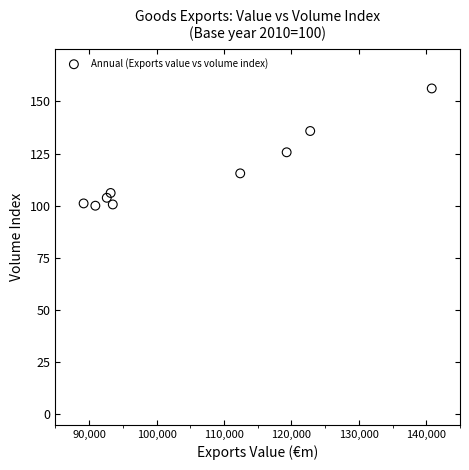

What Y value in the scatter plot is closest to 128?

125.6